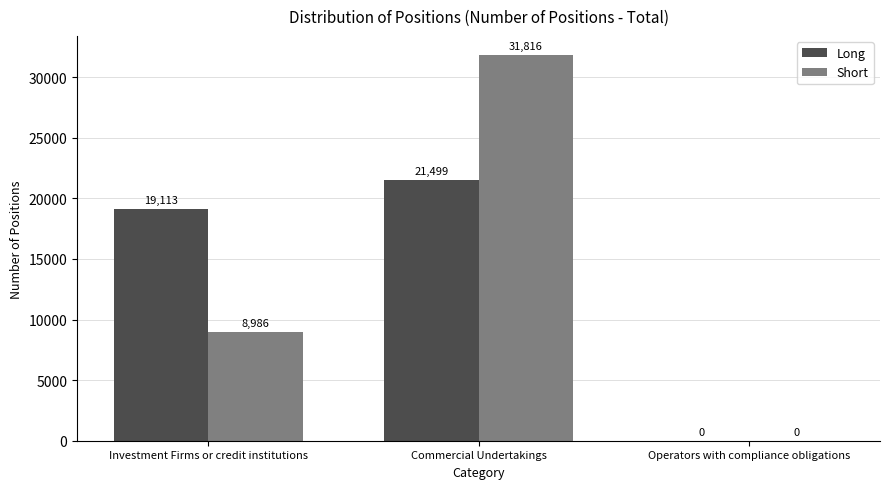

How many groups of bars are there?

3